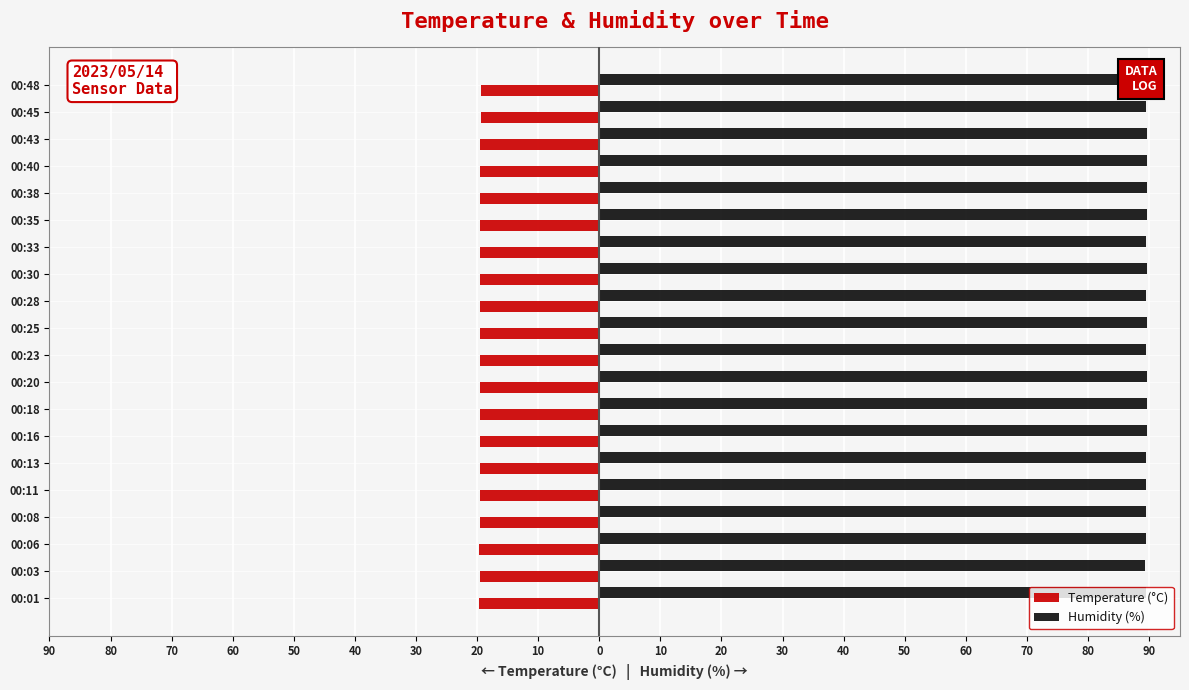

The Temperature (°C) series shows -32.3 at 00:16. True or false?

False